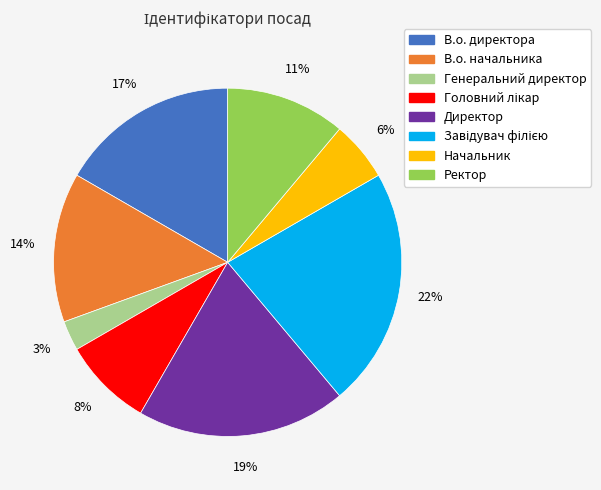

What percentage is the Ректор slice, to the nearest percent?

11%